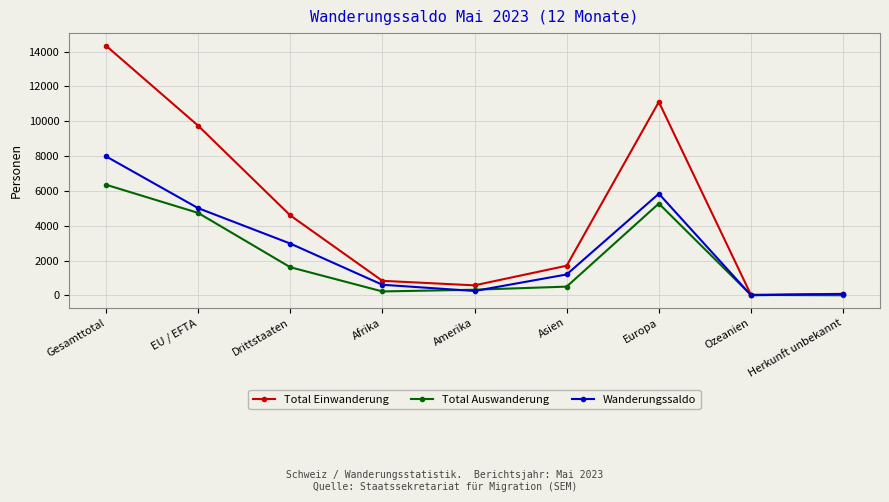

How many data points in Wanderungssaldo are less than 1201?

4